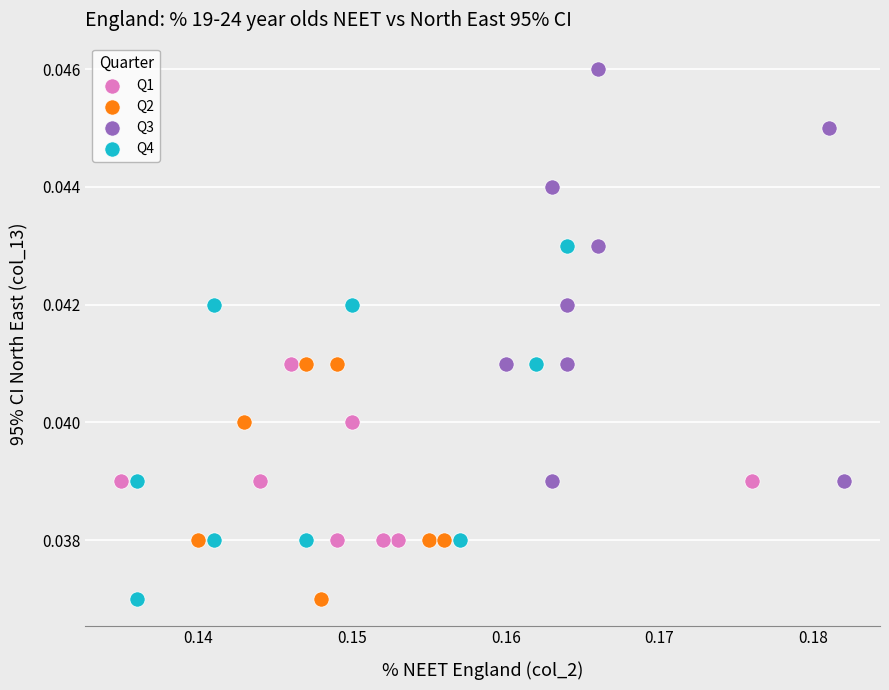

Which series reaches the maximum Y coordinate?

Q3